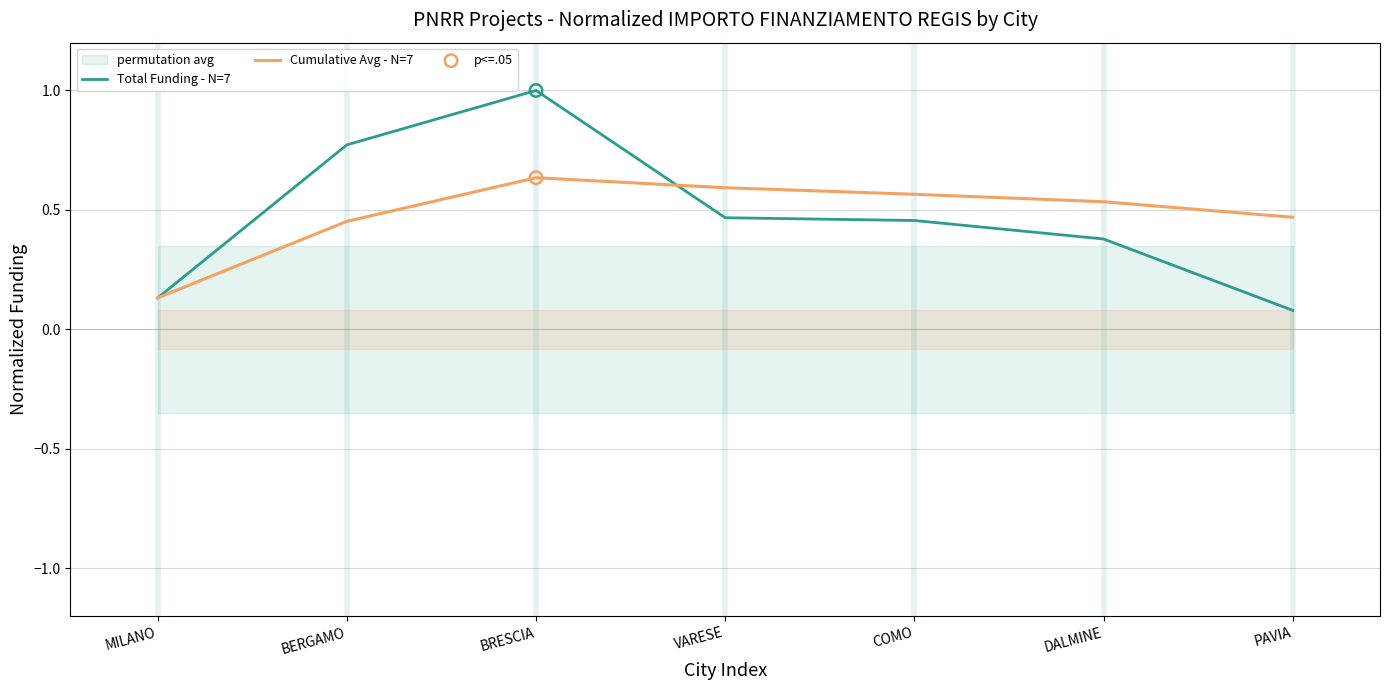

Which series has the largest Y range (max minus min)?

Total Funding - N=7